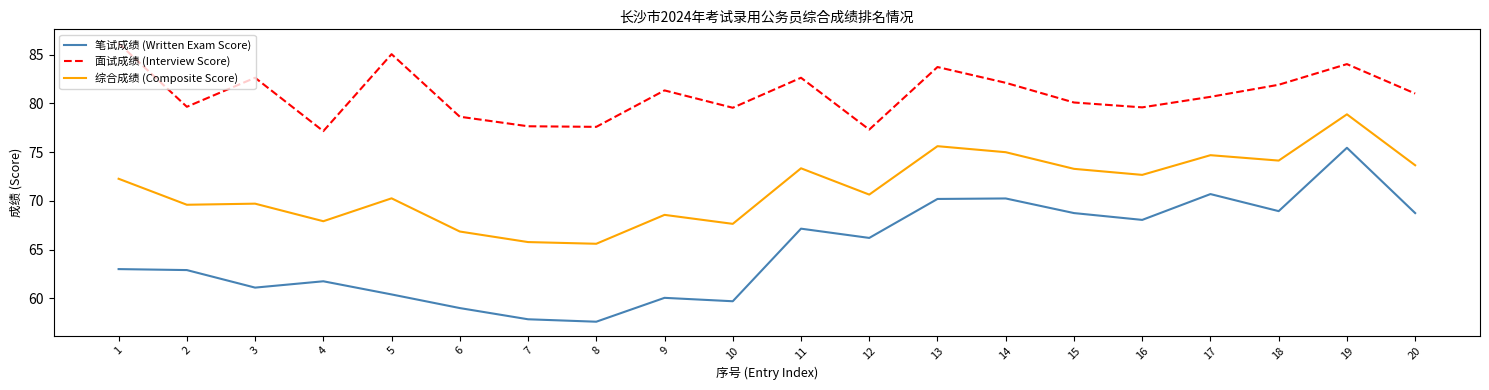

How many categories are shown in the chart?

20